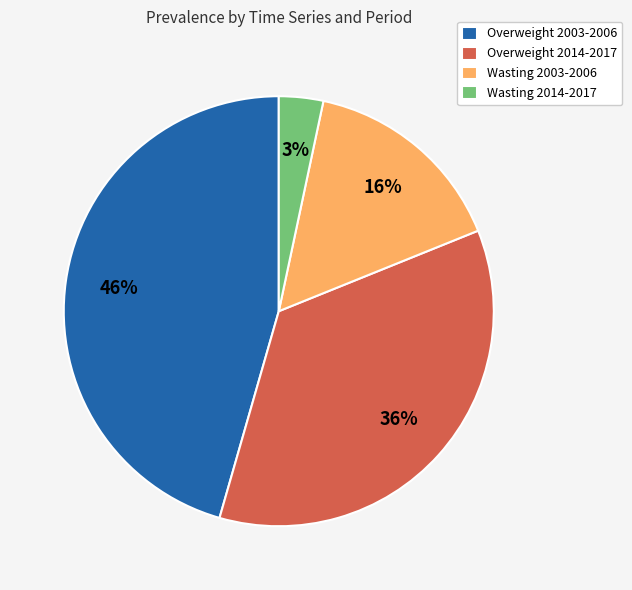

Do Wasting 2003-2006 and Overweight 2014-2017 together represent more than half of the pie?

Yes